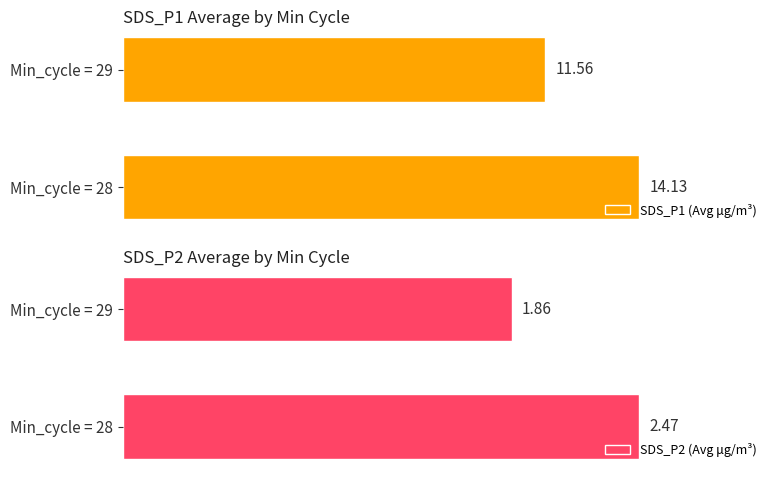

What is the minimum value for SDS_P2 (Avg μg/m³)?

1.9